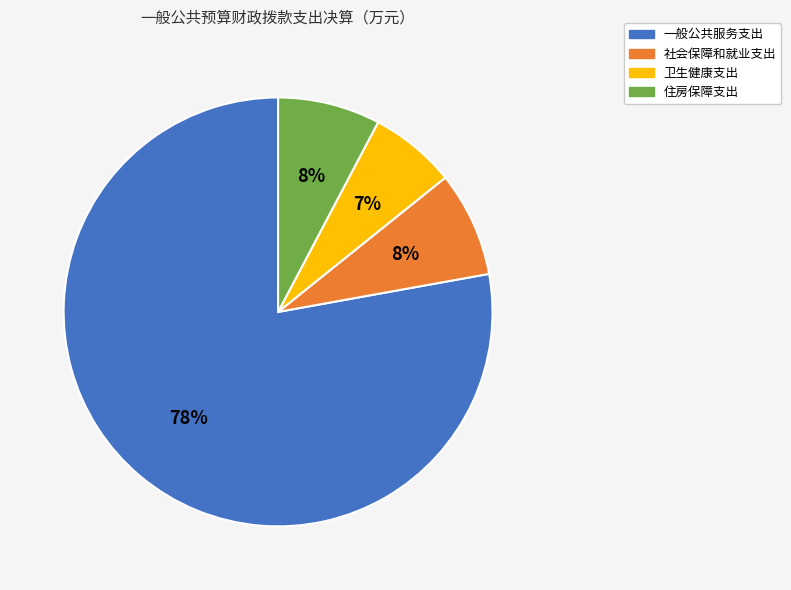

The 社会保障和就业支出 slice represents 8% of the pie. True or false?

True